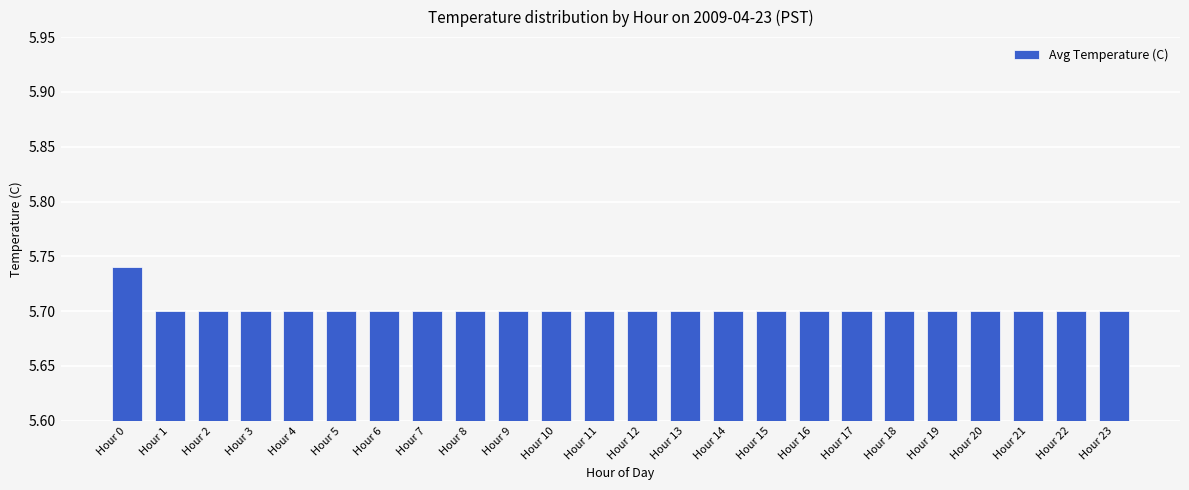

What is the ratio of the value at Hour 14 to the value at Hour 11?

1.0